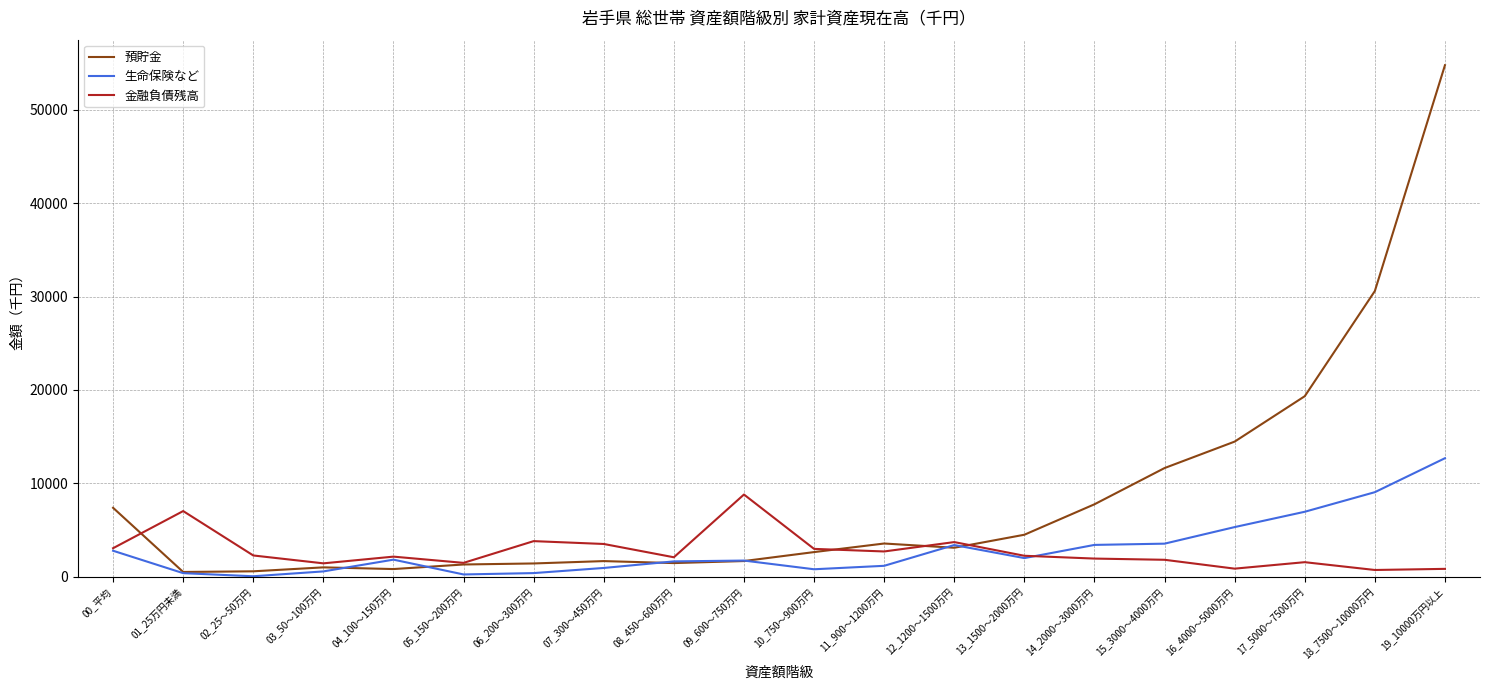

List the series in order of their peak value, highest first.

預貯金, 生命保険など, 金融負債残高